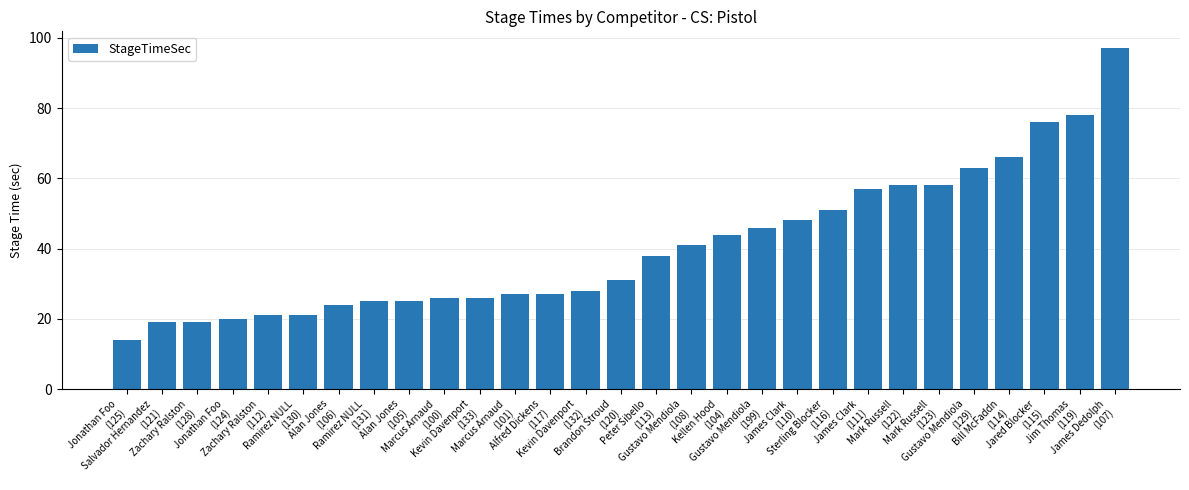

What position from the right is Kevin Davenport
(133)?

19